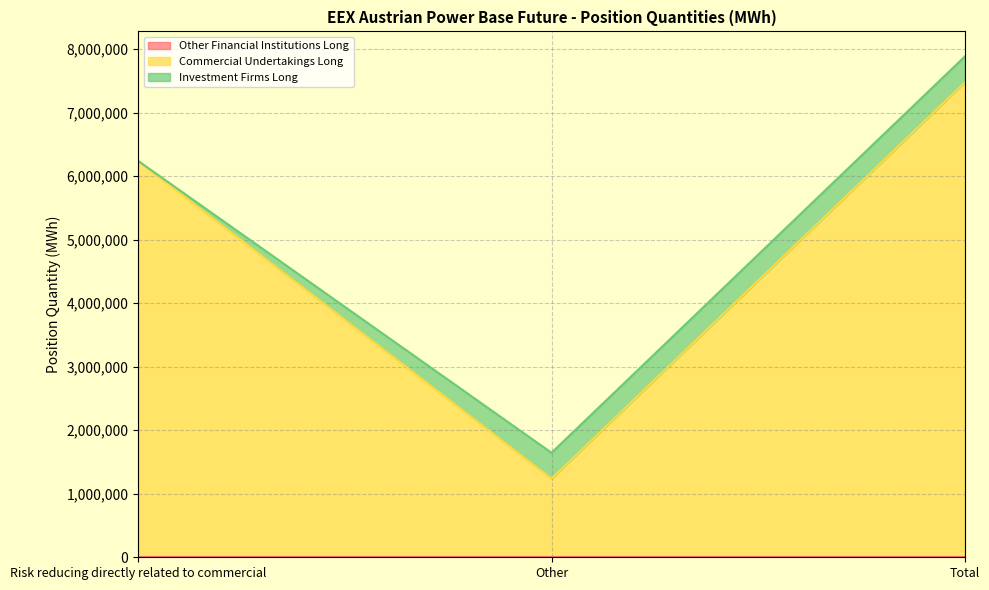

What are all the series names shown in the legend?

Other Financial Institutions Long, Commercial Undertakings Long, Investment Firms Long